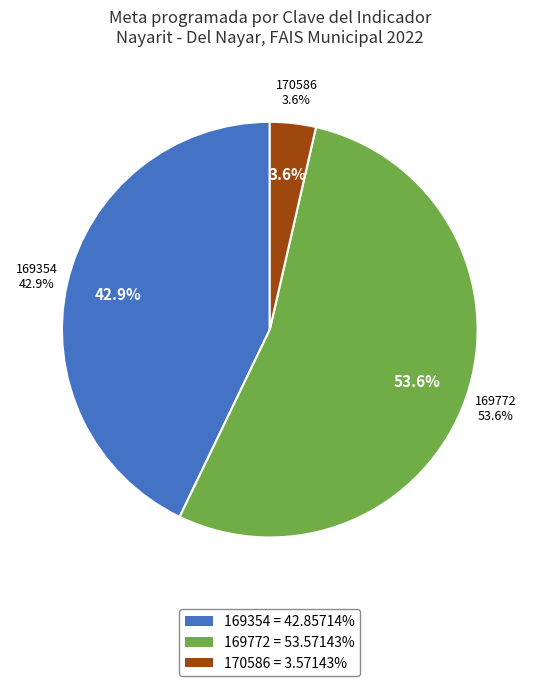

What percentage is the 169354 slice, to the nearest percent?

43%